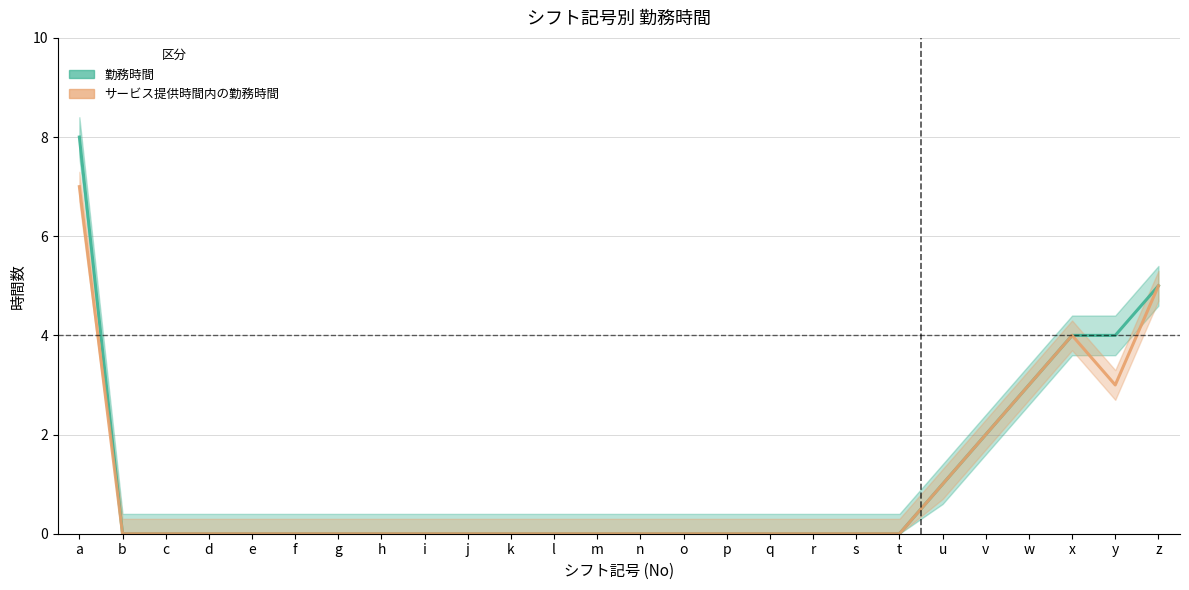

True or false: 勤務時間 has a value of -5 at p.

False